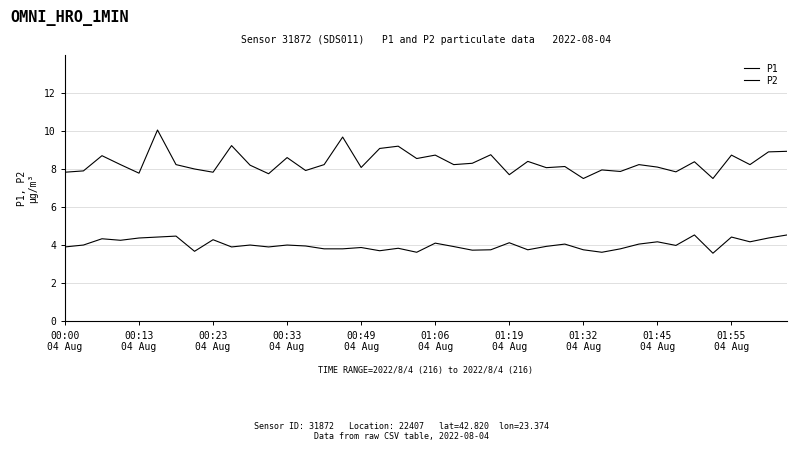

List the series in order of their peak value, highest first.

P1, P2